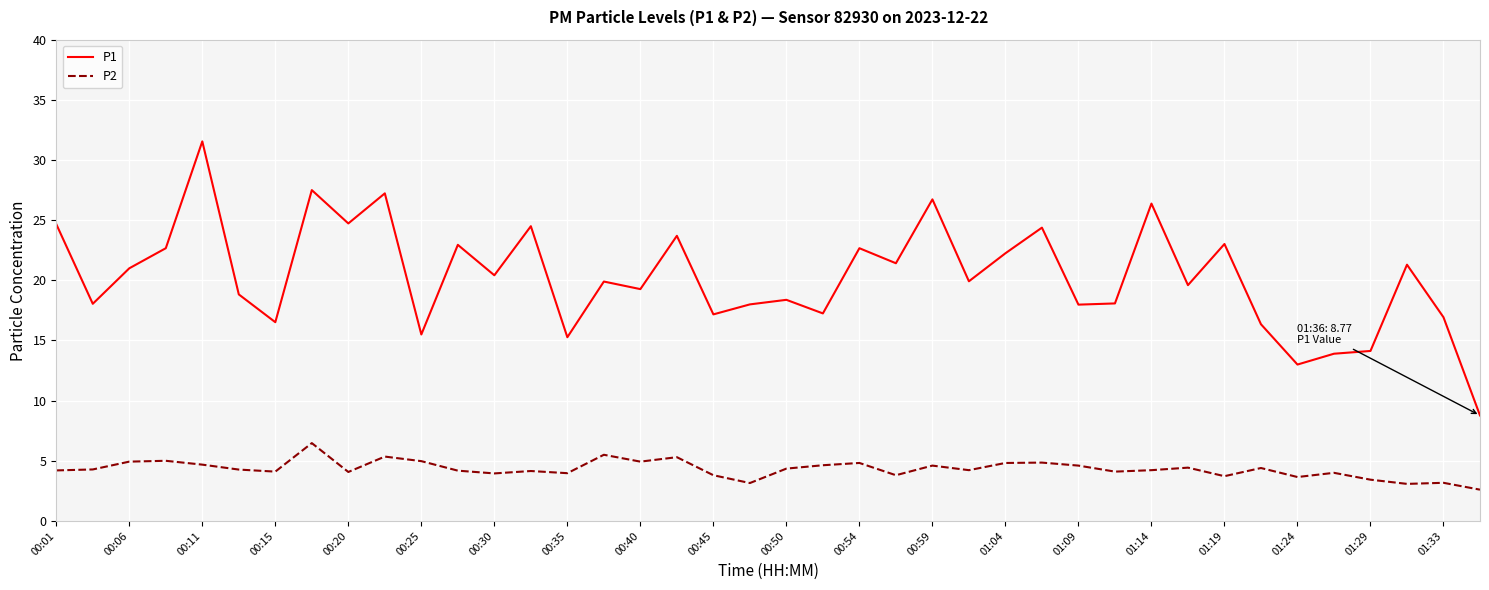

True or false: P1 and P2 cross at least once.

False